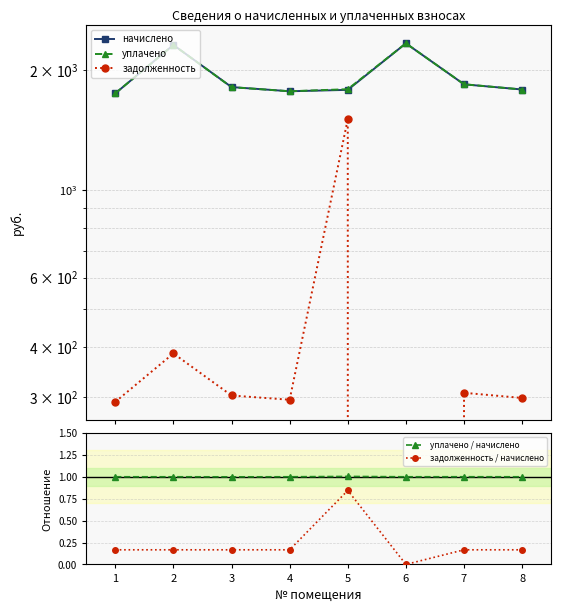

What is the sum of the уплачено values at 6 and 4?

4108.1